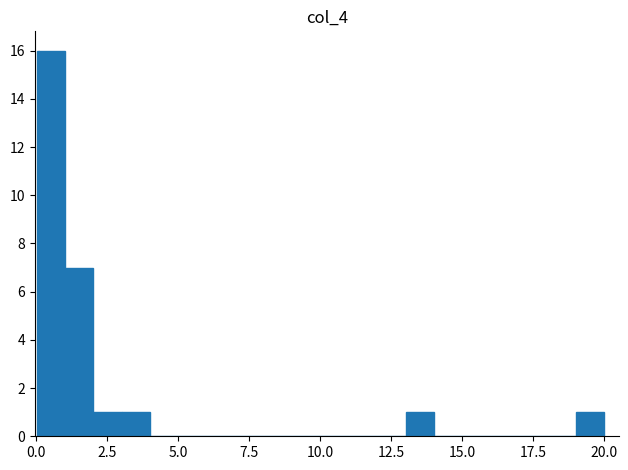

Around what value on the x-axis is the tallest bar? Give the approximate position of its centre, as read against the axis.

0.5